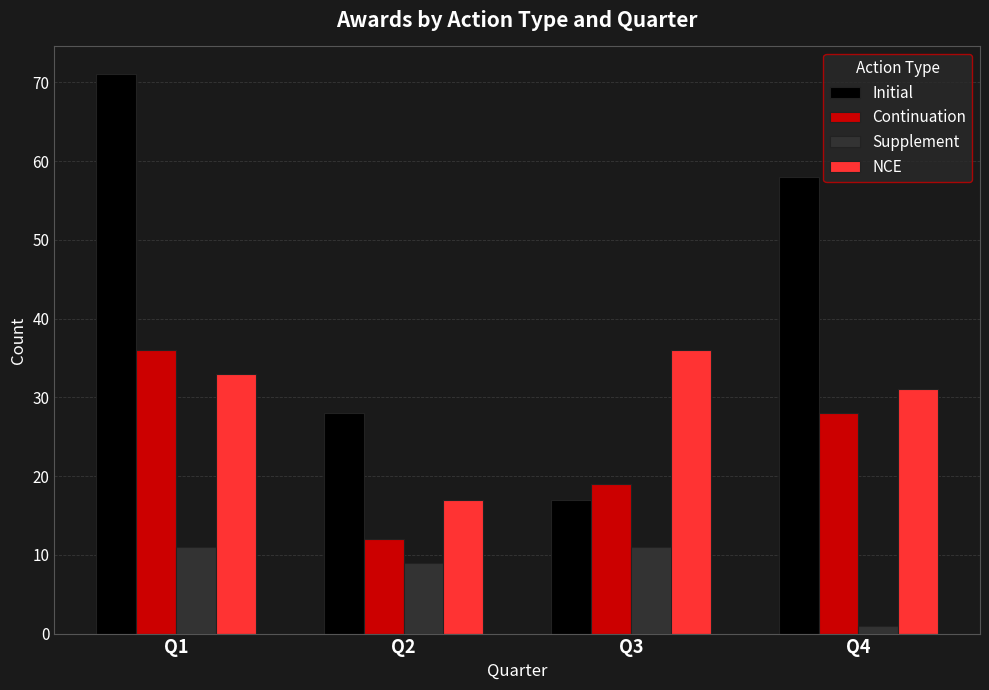

What is the difference between the NCE values at Q2 and Q1?

16